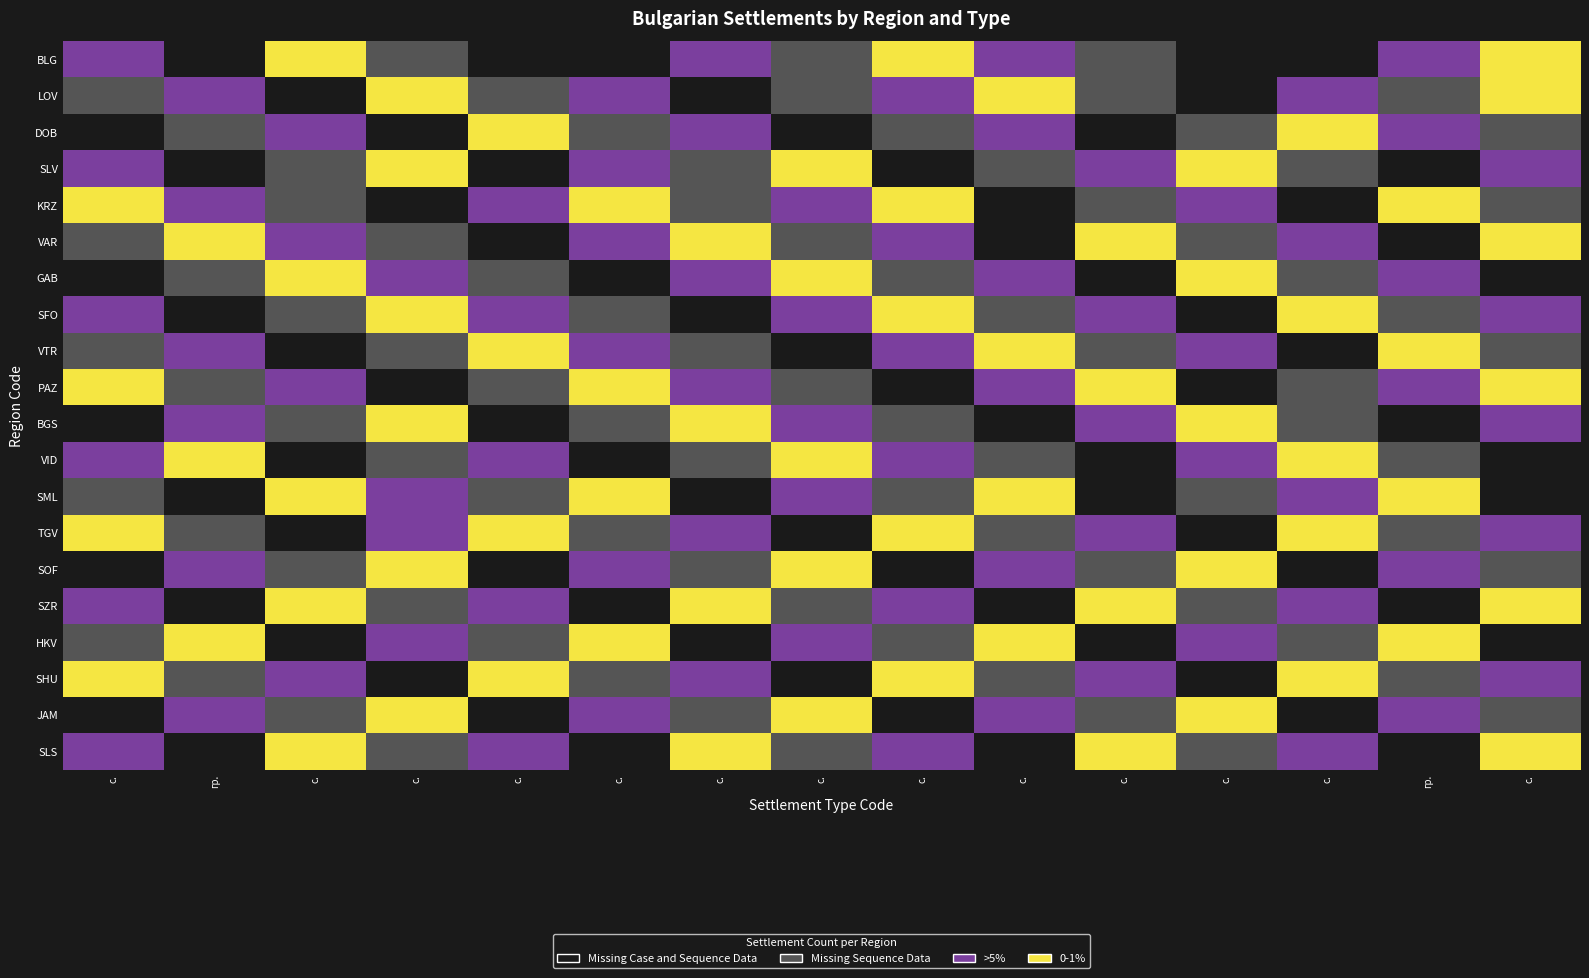

Rank the series by their maximum value, from highest to lowest.

BLG, LOV, DOB, SLV, KRZ, VAR, GAB, SFO, VTR, PAZ, BGS, VID, SML, TGV, SOF, SZR, HKV, SHU, JAM, SLS